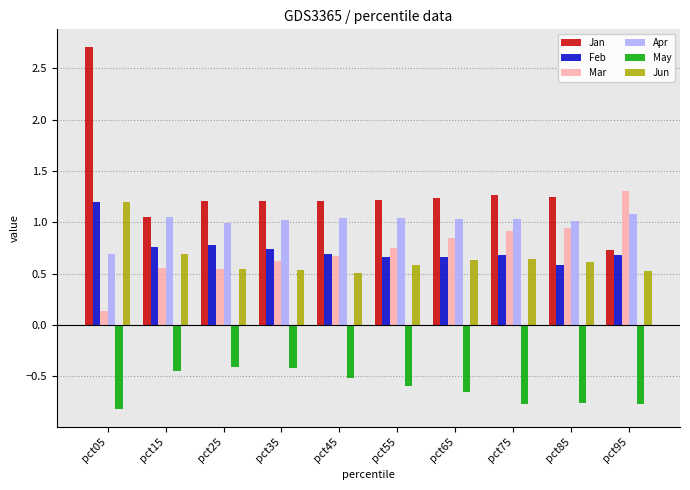

How many values in the Jan series are below 1?

1